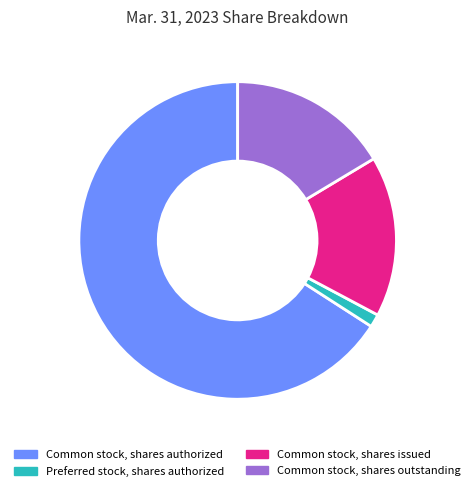

Is the sum of Preferred stock, shares authorized and Common stock, shares outstanding greater than half?

No